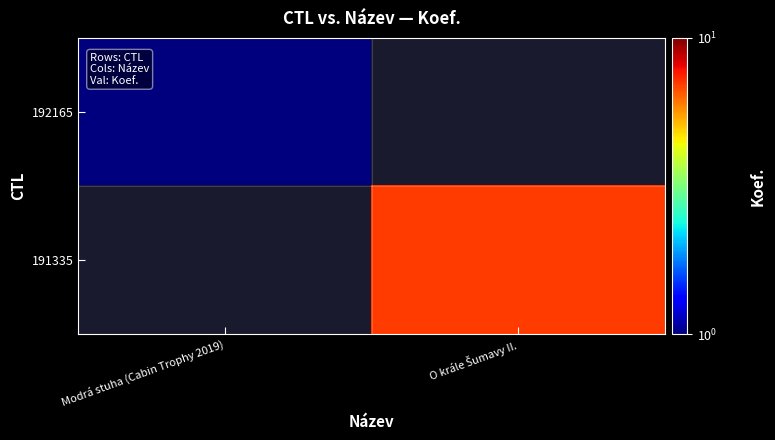

Which series has the largest range (max minus min)?

192165